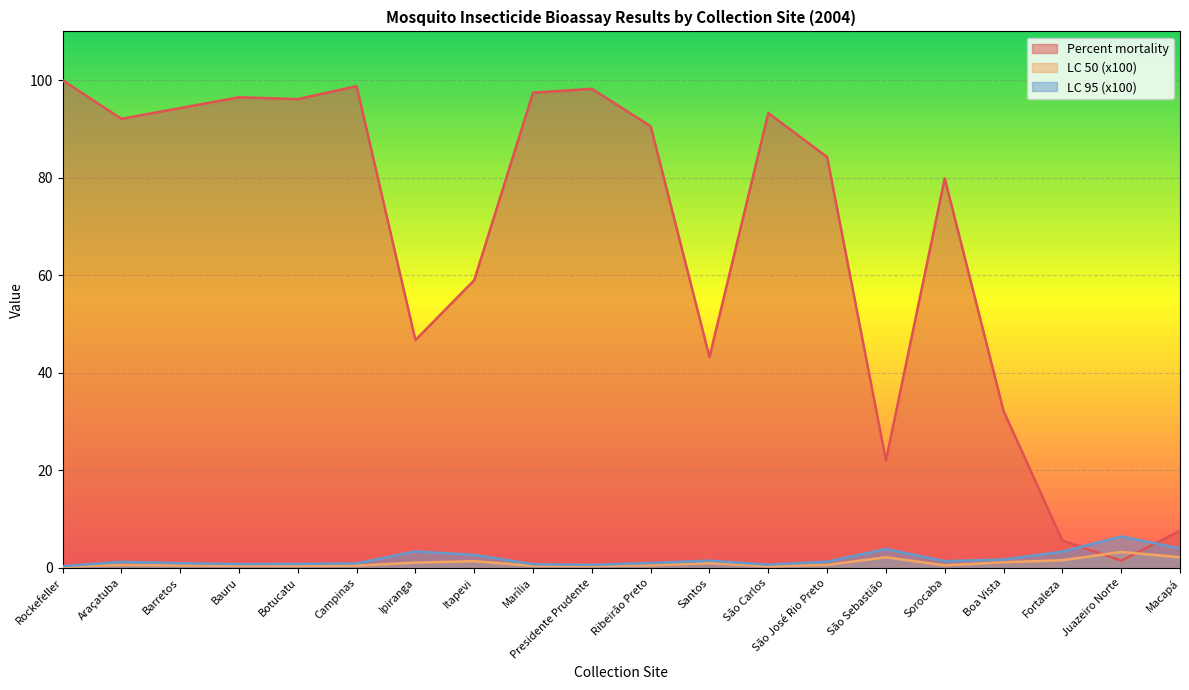

Read the LC 95 (x100) value at São Carlos.

0.7